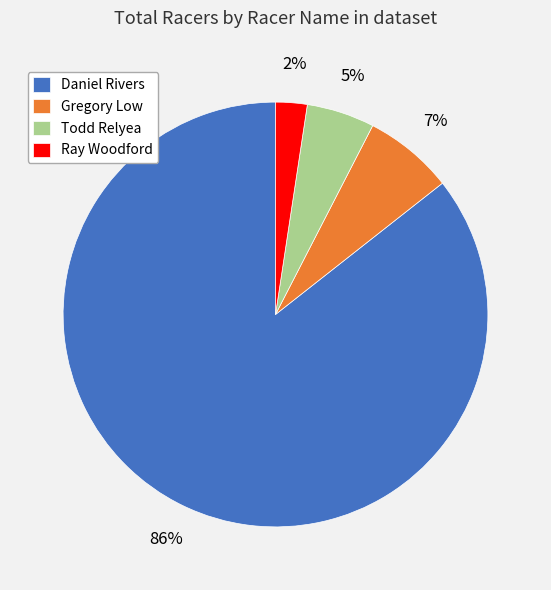

What is the largest slice in the pie chart?

Daniel Rivers